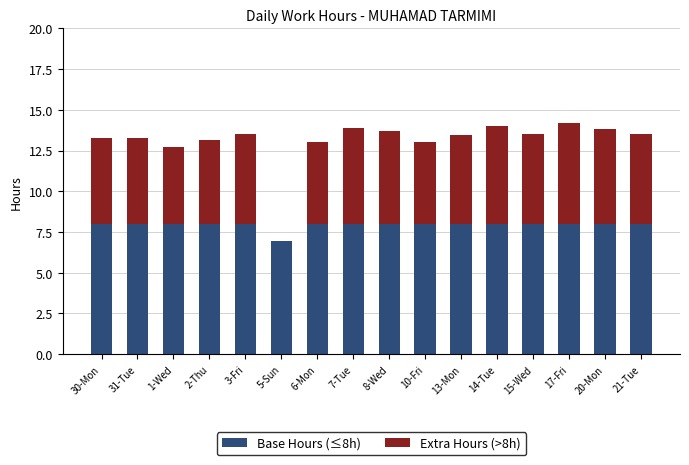

Is it true that Base Hours (≤8h) equals 8.0 at 7-Tue?

True